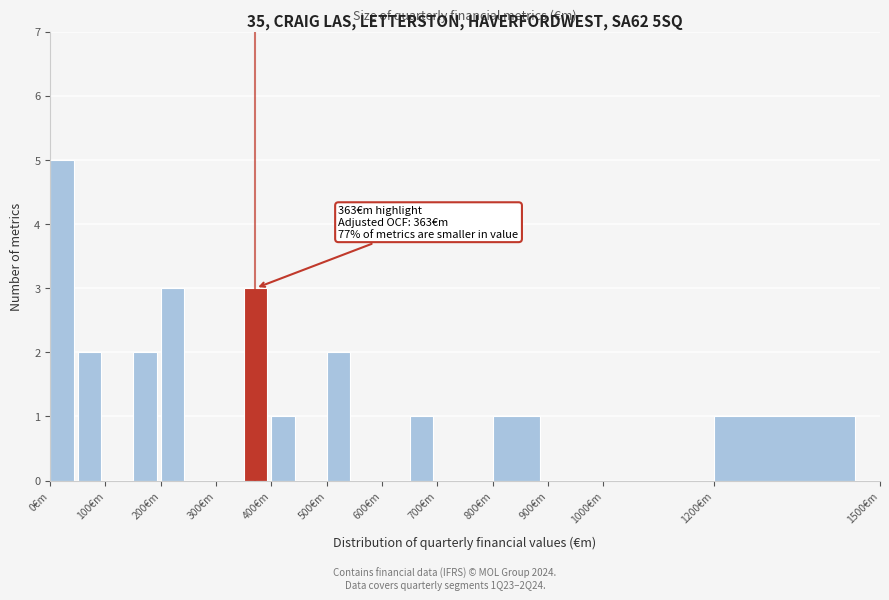

Over which range of the x-axis is the bar tallest?

0 to 50